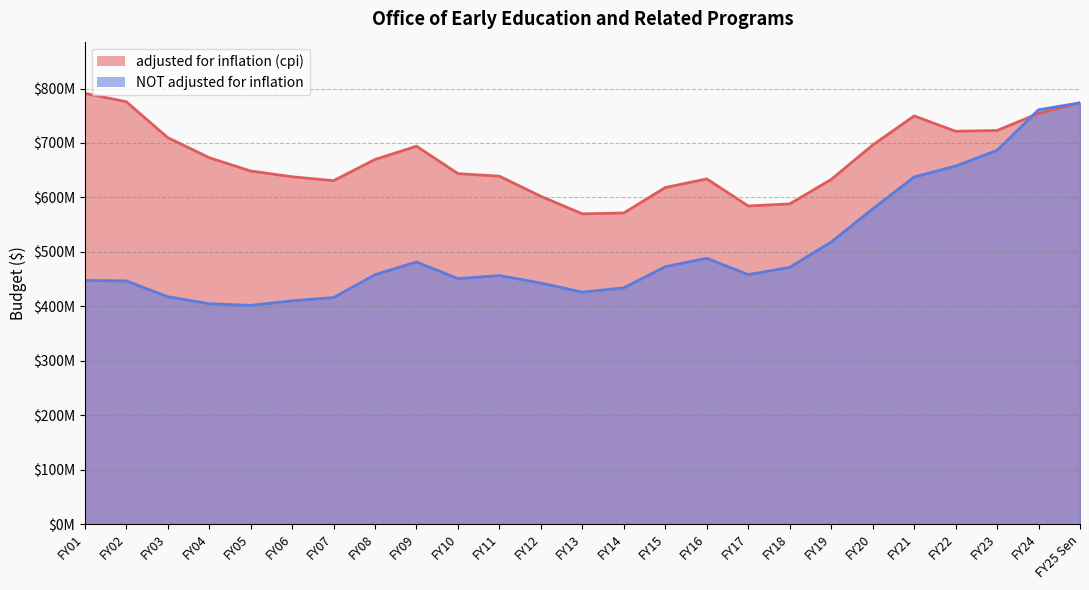

What is the average value of the adjusted for inflation (cpi) series?

669373517